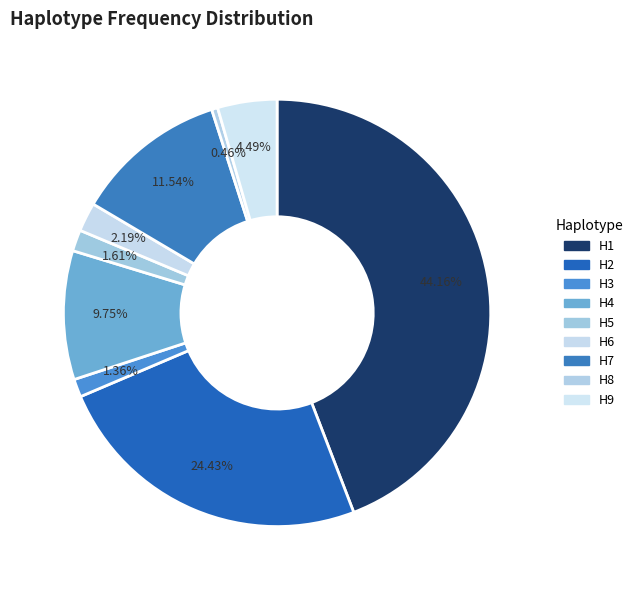

To the nearest percent, what percentage of the pie is H9?

4%